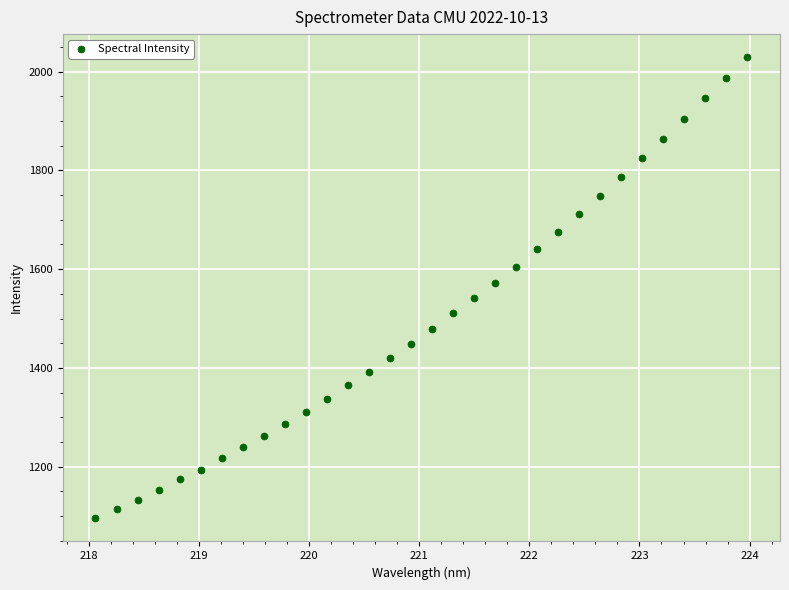

What is the range of X values (max minus min)?

5.9